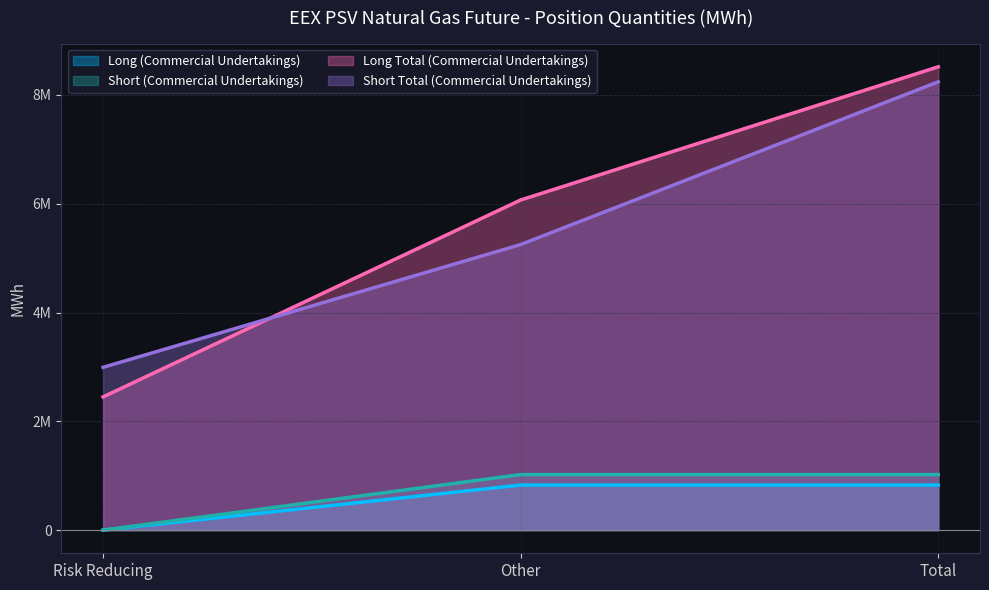

The value of Long Total (Commercial Undertakings) at Other is 6068256. True or false?

True